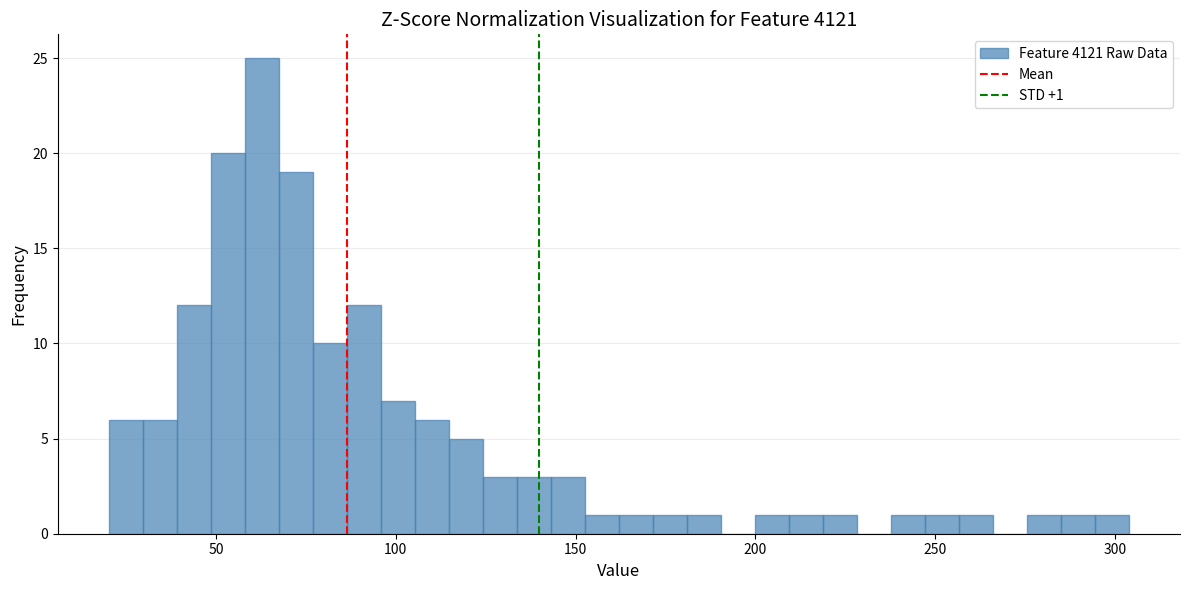

Around what value on the x-axis is the tallest bar? Give the approximate position of its centre, as read against the axis.

65